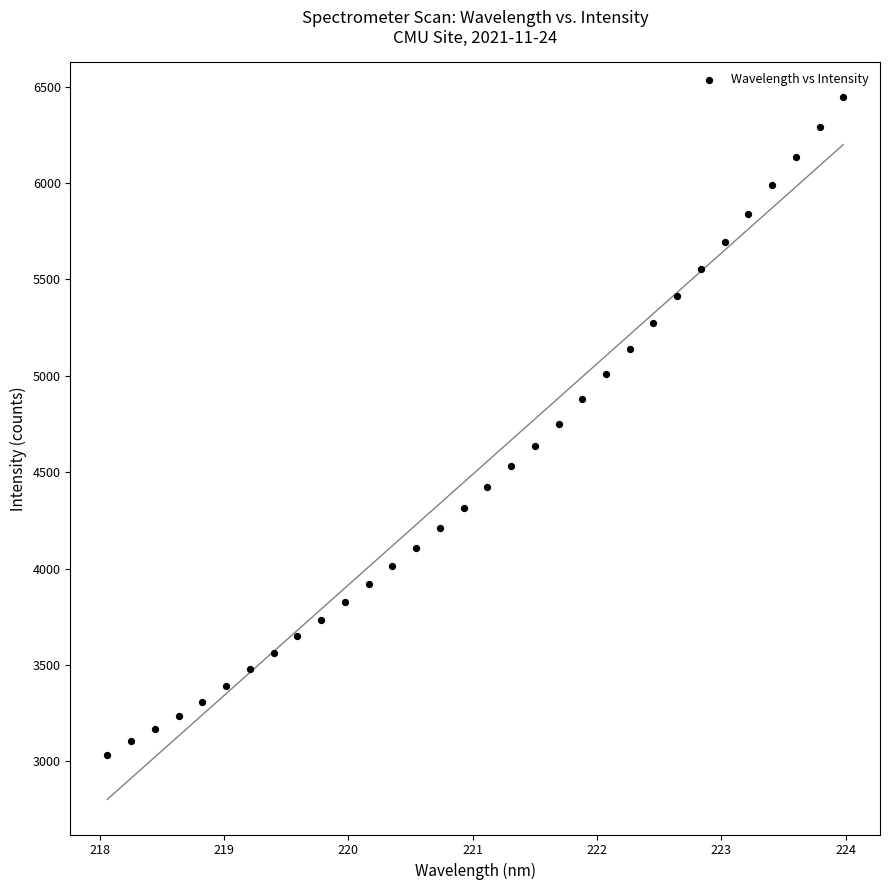

What is the range of Y values (max minus min)?

3411.1